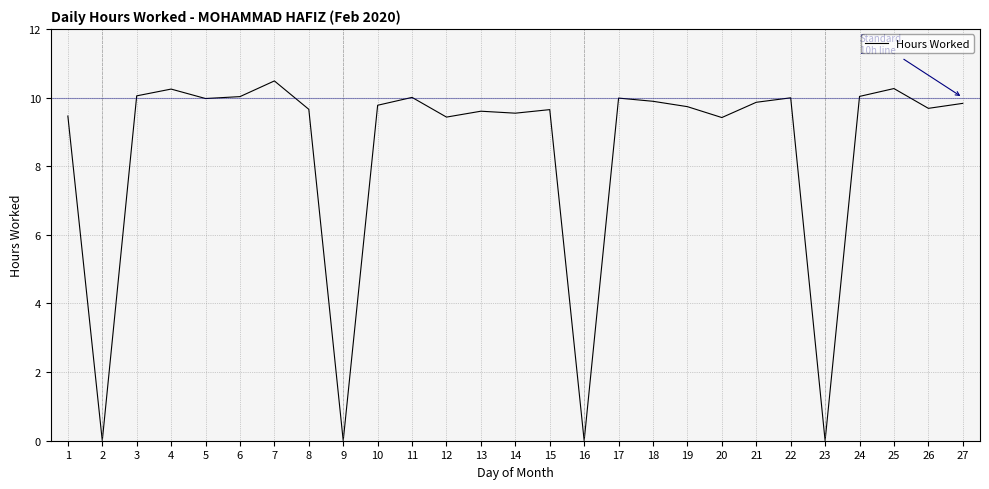

What is the greatest value displayed?

10.5